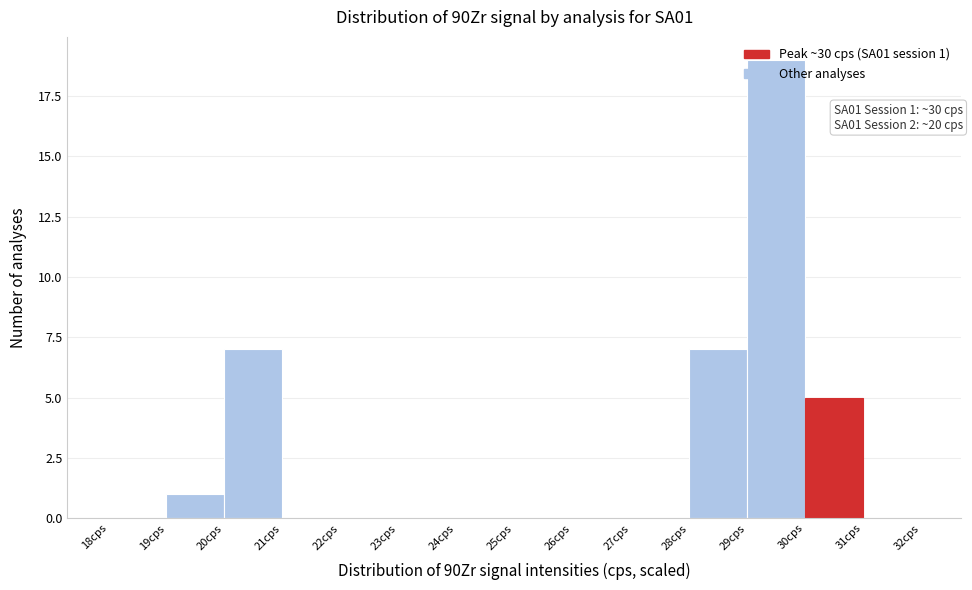

Which range on the x-axis has the tallest bar?

29 to 30